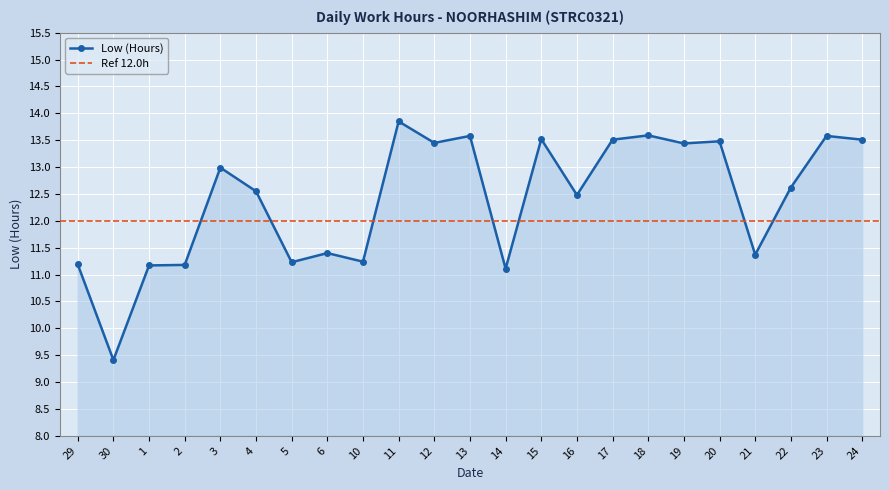

How many categories are shown in the chart?

23